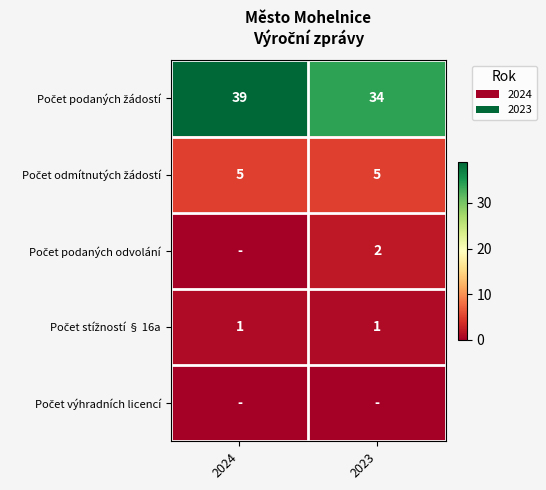

What is the sum of all Počet odmítnutých žádostí values?

10